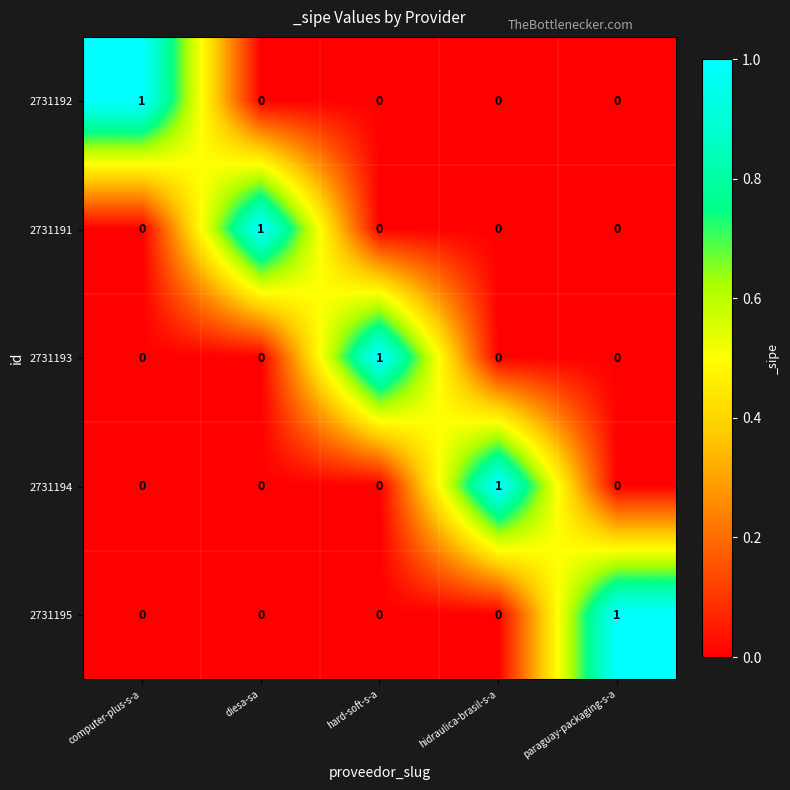

Count the 2731194 values in the range 0 to 1.

5